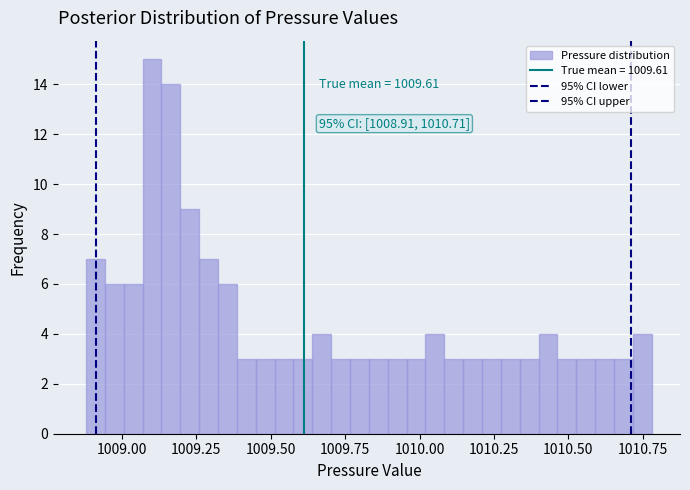

Around what value on the x-axis is the tallest bar? Give the approximate position of its centre, as read against the axis.

1009.10